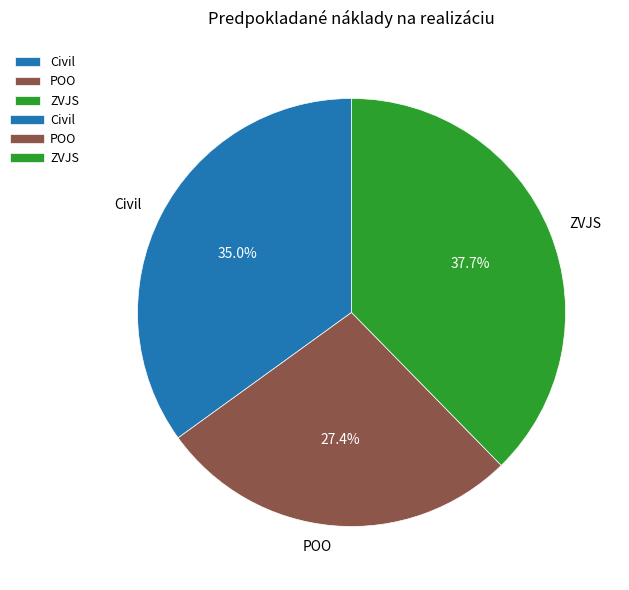

Is there a majority slice in this chart?

No